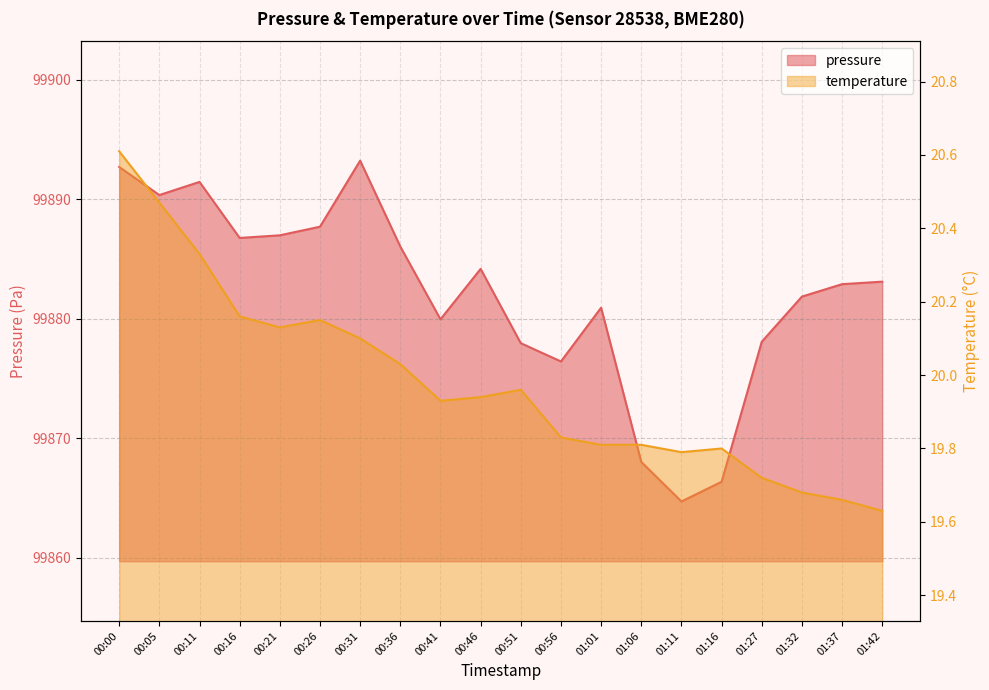

Rank the series by their average value, from highest to lowest.

pressure, temperature